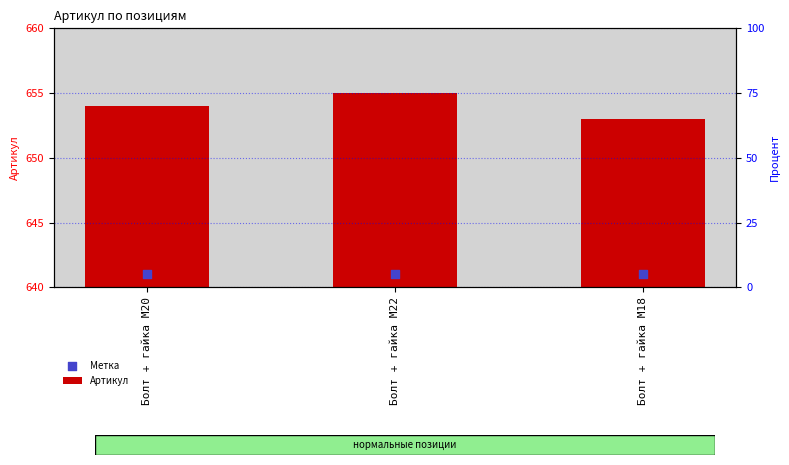

At which category is the sum across all series the highest?

Болт + гайка M22